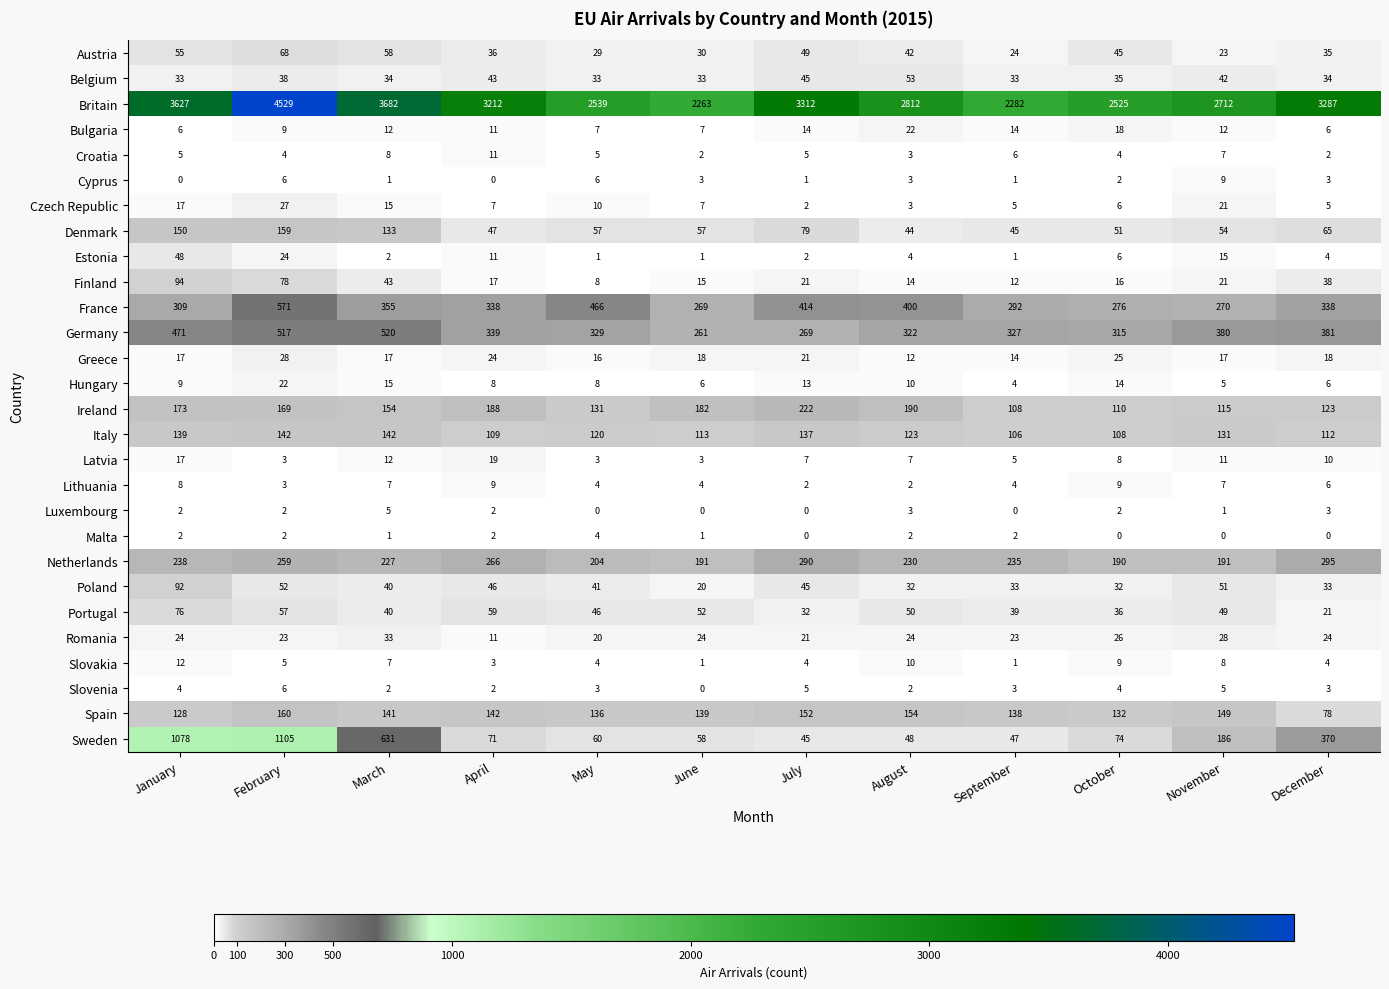

What is the maximum value for Portugal?

76